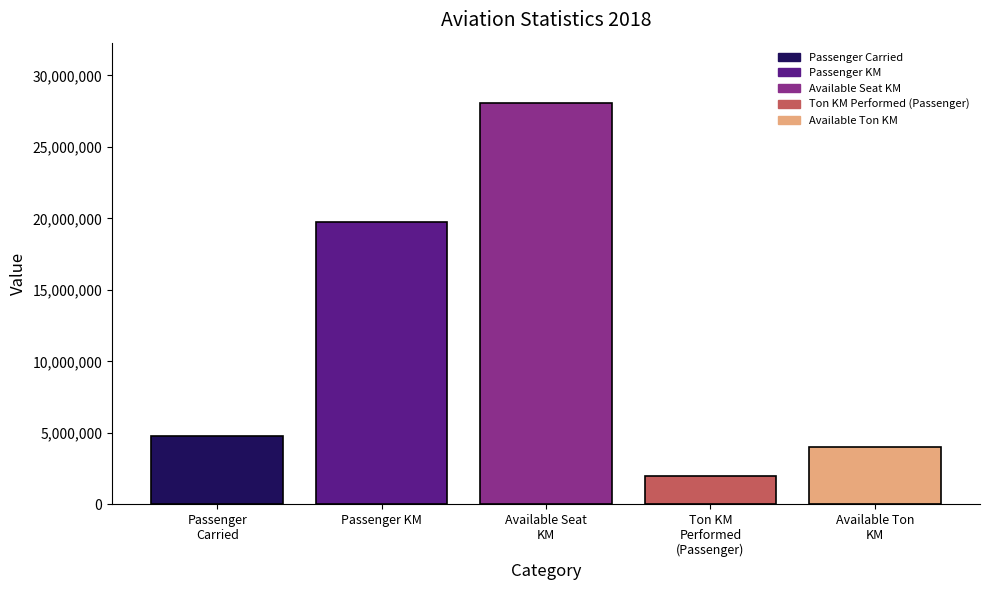

Rank the categories by value from highest to lowest.

Available Seat
KM, Passenger KM, Passenger
Carried, Available Ton
KM, Ton KM
Performed
(Passenger)